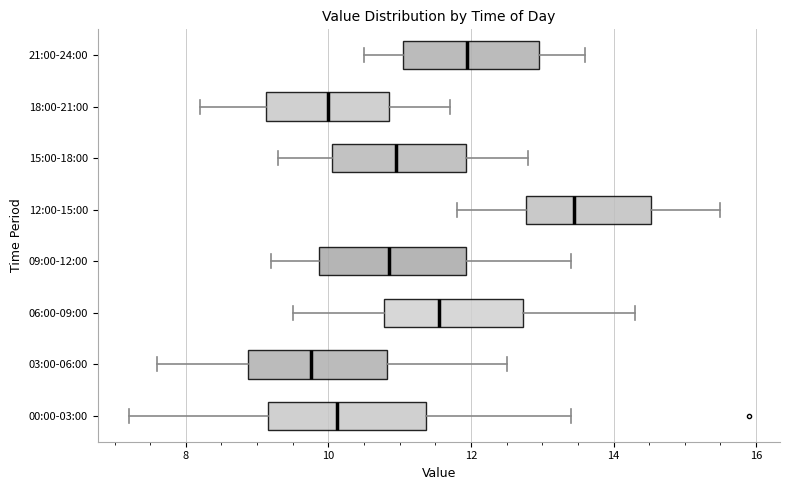

Where is the right edge of the box for 21:00-24:00 on the x-axis? The values are not printed on the chart, so give them approximately, as read against the axis.

13.0